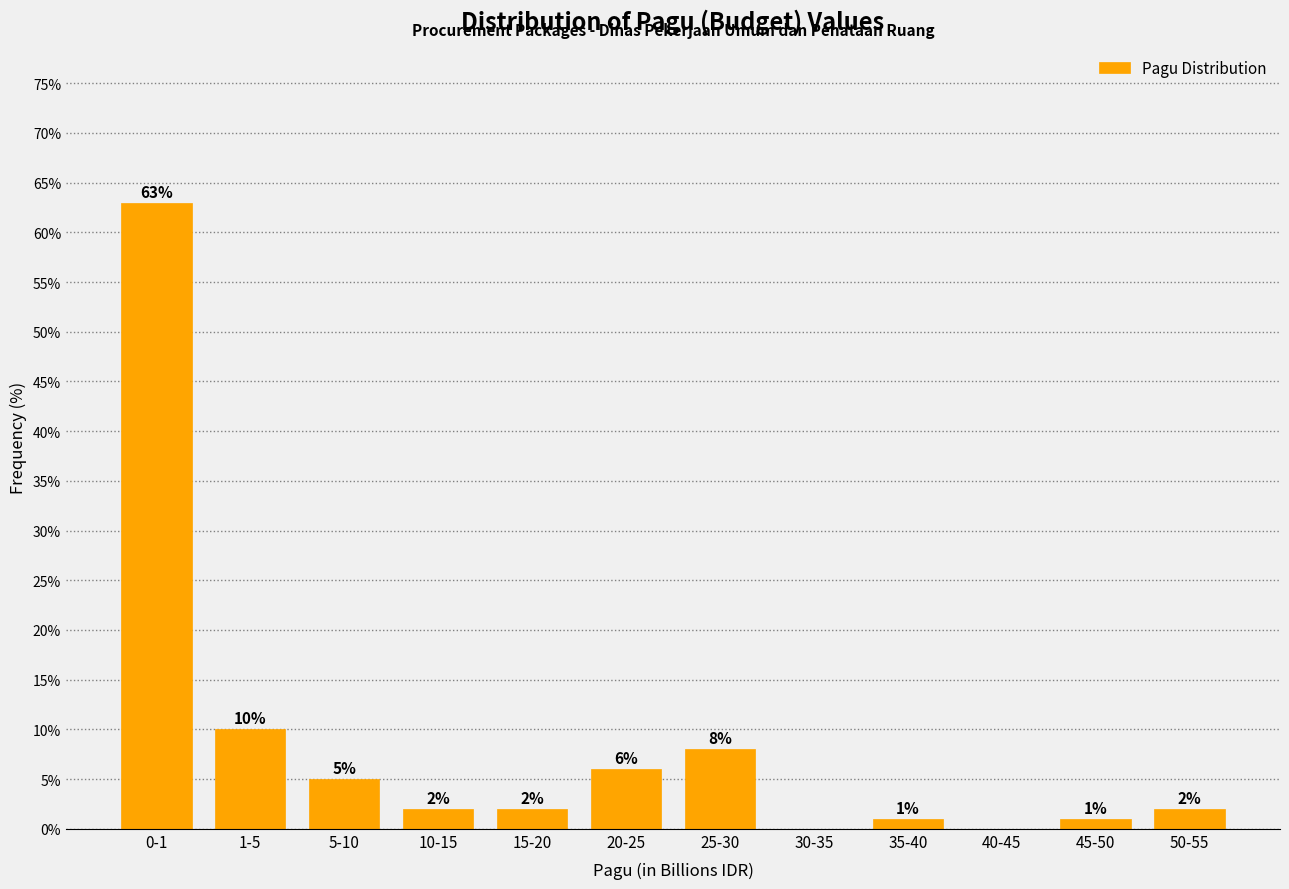

Reading left to right, list all the values displayed in this chart.

0-1=63	1-5=10	5-10=5	10-15=2	15-20=2	20-25=6	25-30=8	30-35=0	35-40=1	40-45=0	45-50=1	50-55=2